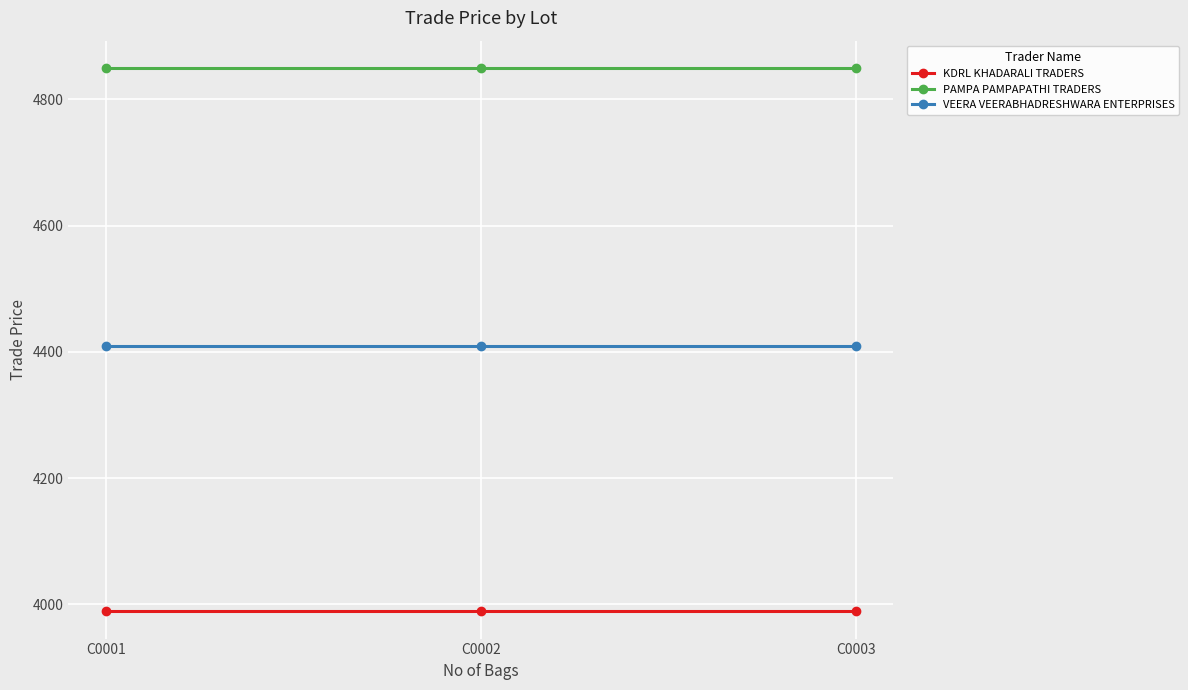

What is the maximum value for VEERA VEERABHADRESHWARA ENTERPRISES?

4410.0